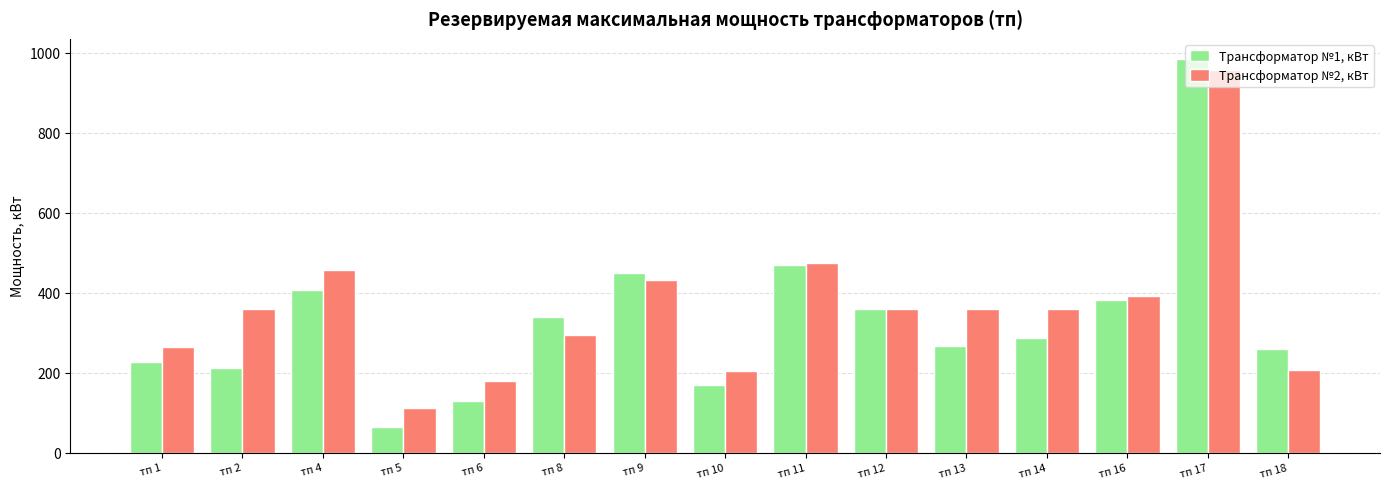

What is the spread (max minus min) of values at тп 16?

7.7